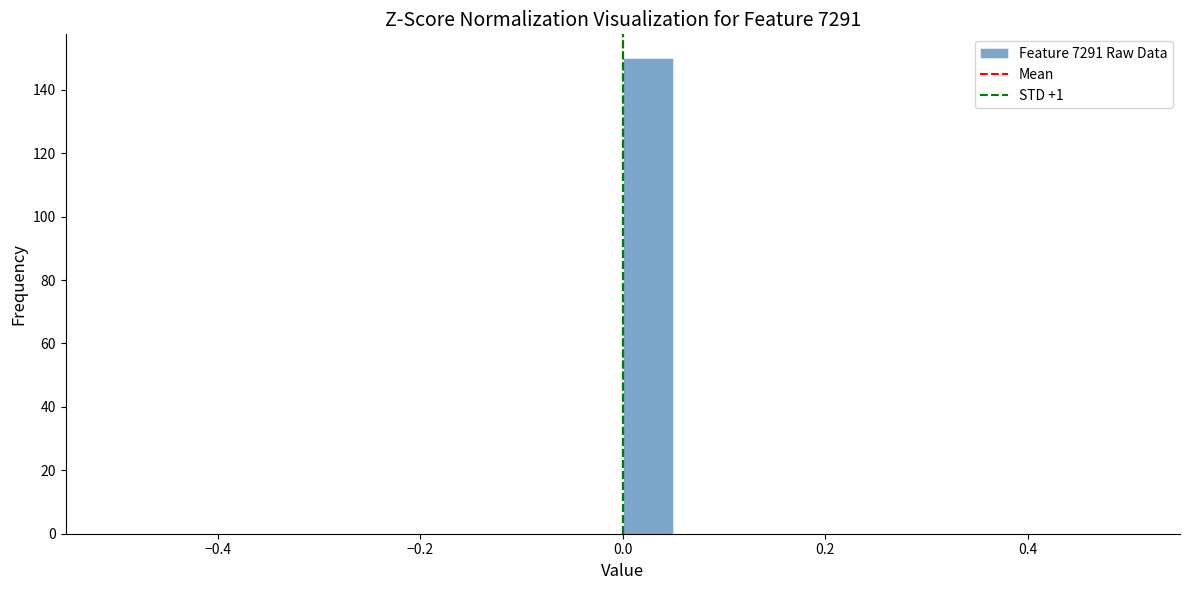

Read against the x-axis, roughly where is the centre of the tallest bar?

0.02